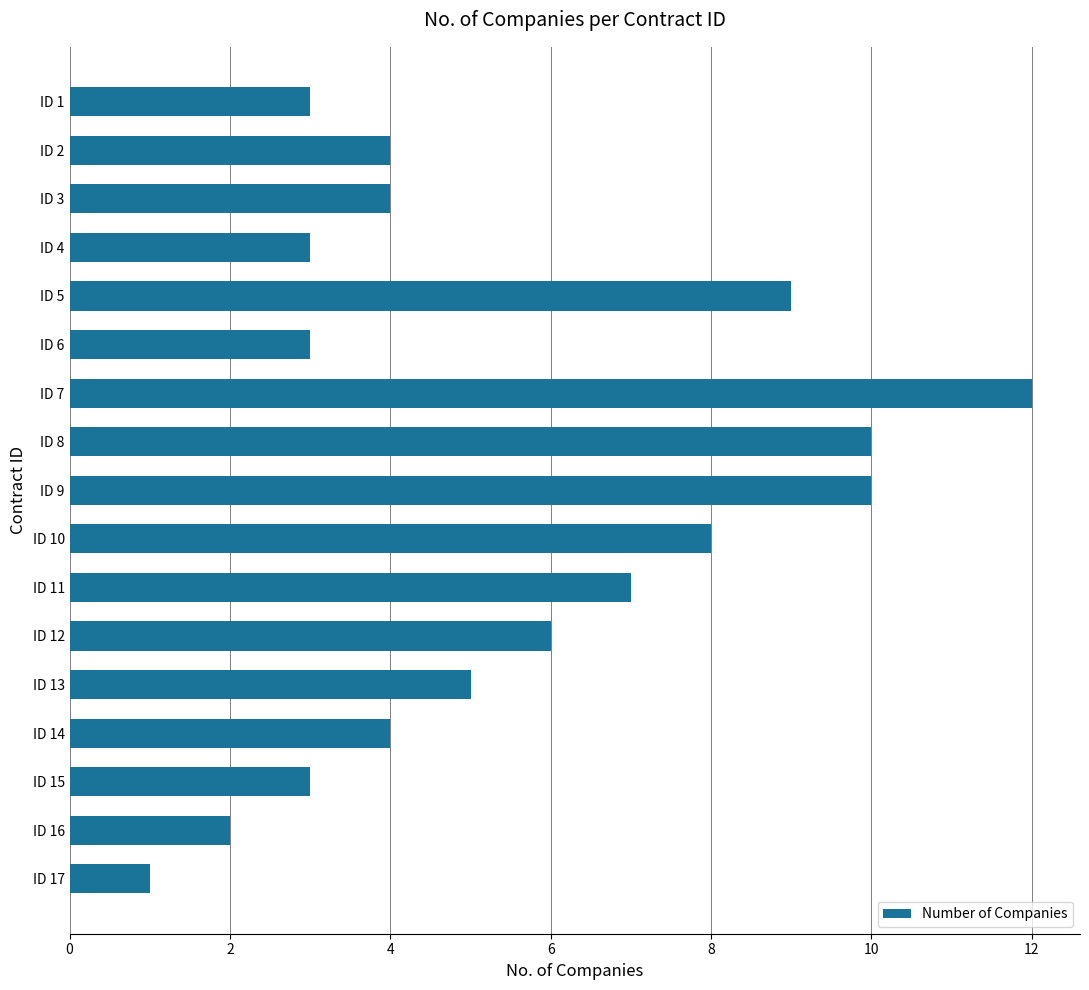

Which label corresponds to the largest value in the chart?

ID 7